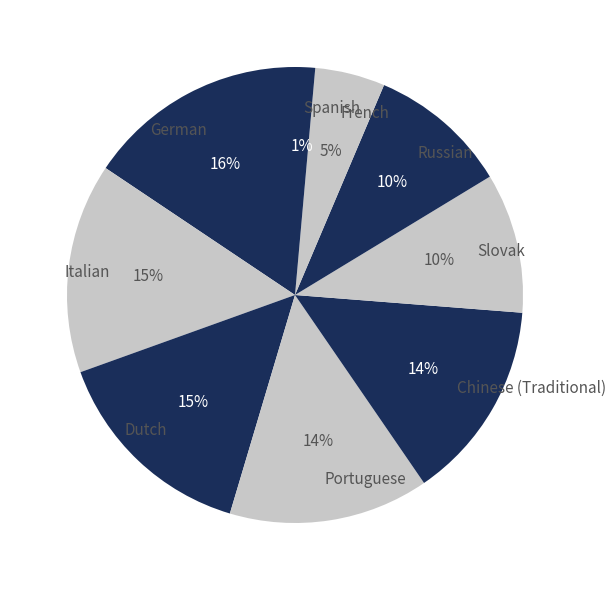

To the nearest percent, what is the average slice percentage?

11%